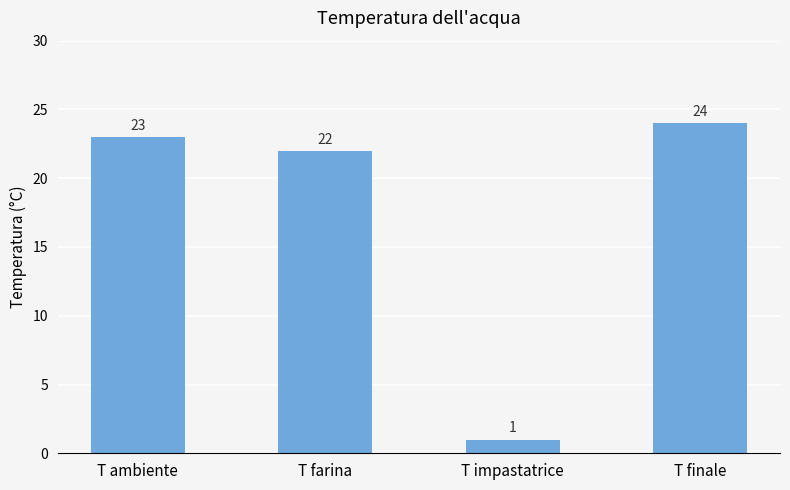

What position from the right is T farina?

3